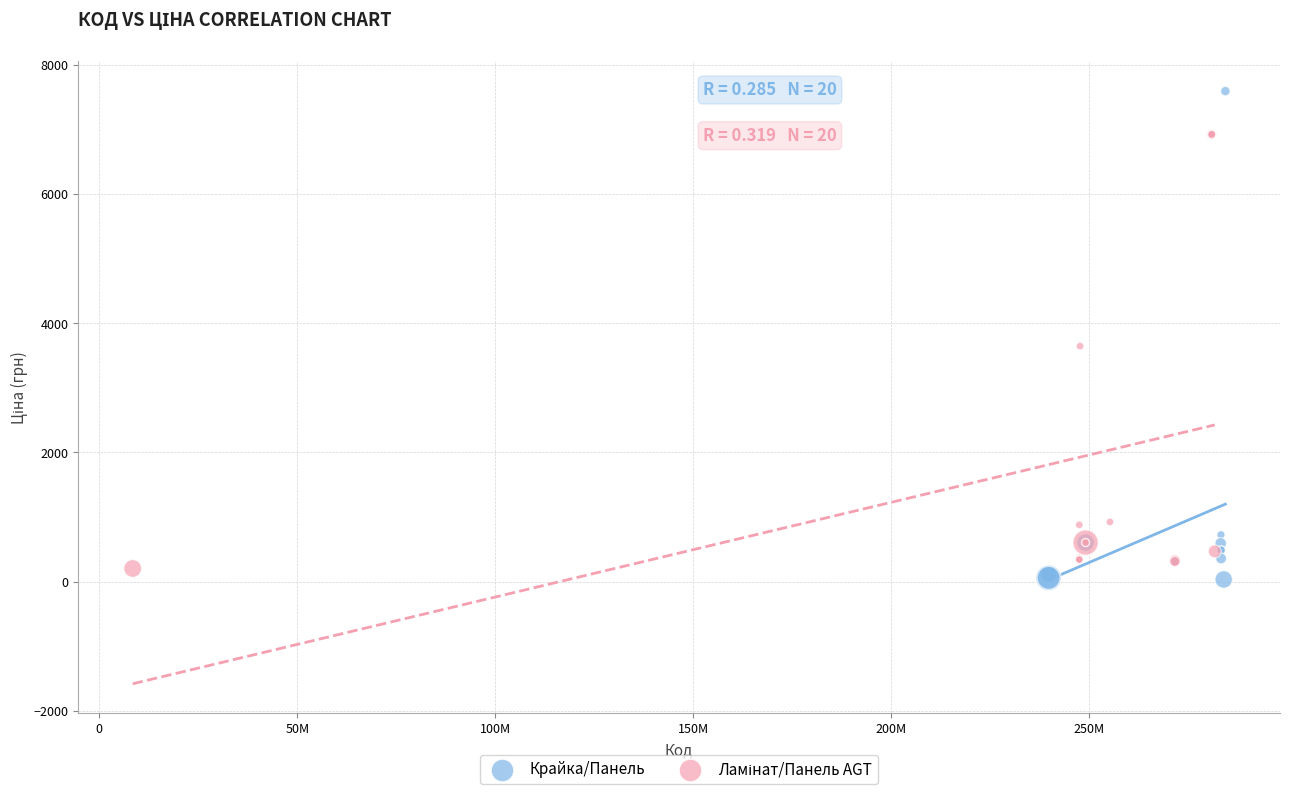

Which series has the widest spread of Y values?

Крайка/Панель